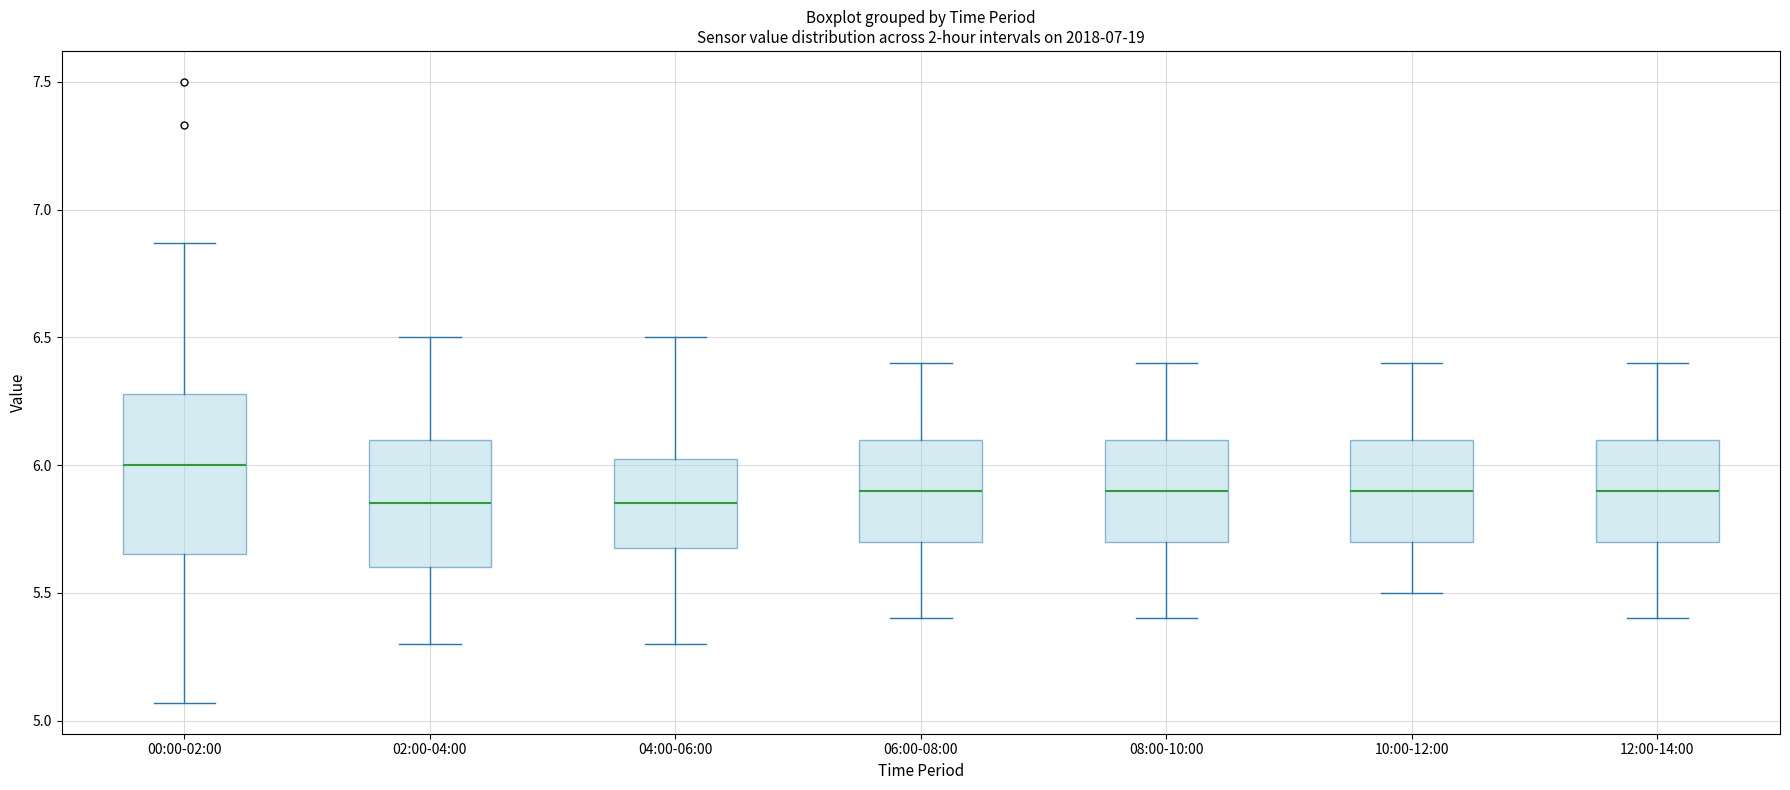

Comparing the boxes themselves (not the whiskers), which one is the tallest?

00:00-02:00